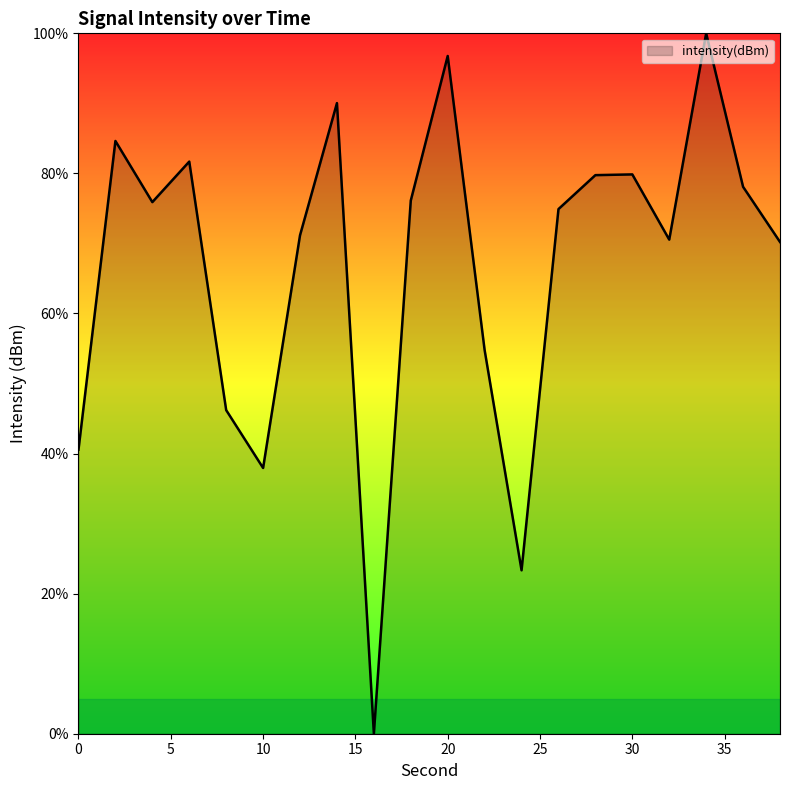

What is the maximum value shown in the chart?

100.0